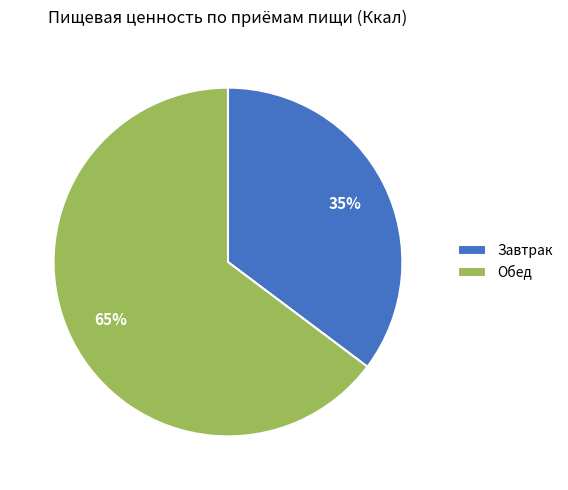

Which has a higher value, Обед or Завтрак?

Обед